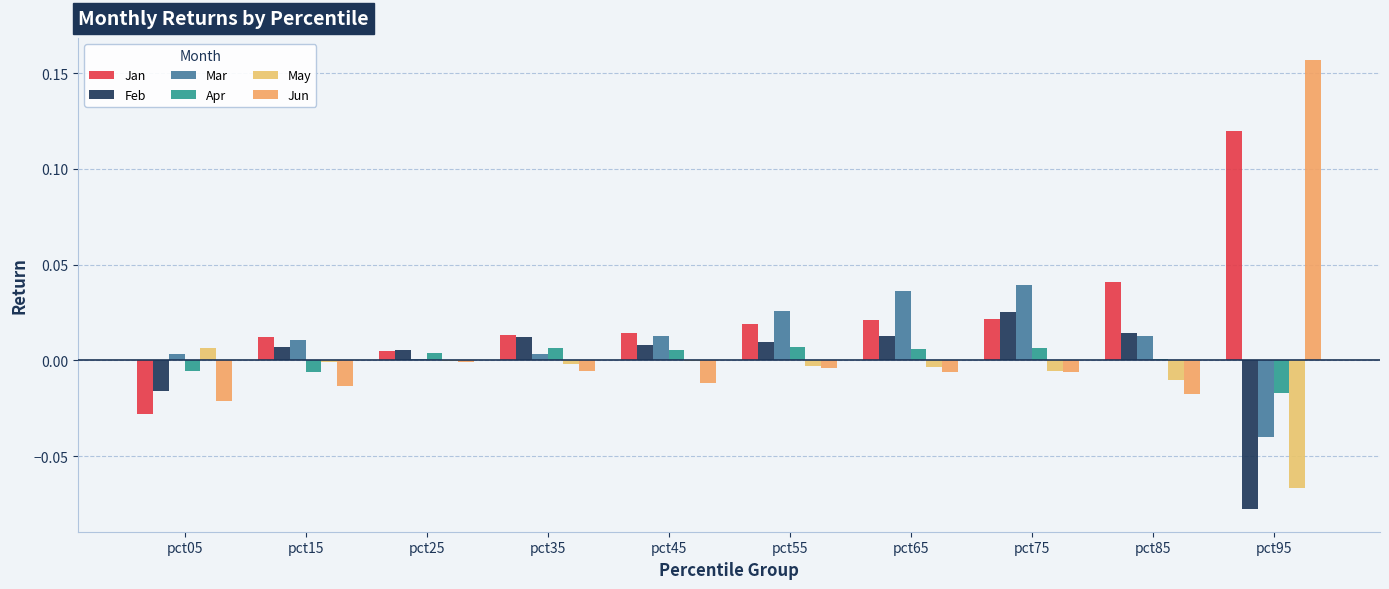

Which has a higher value, pct25 or pct55?

pct55